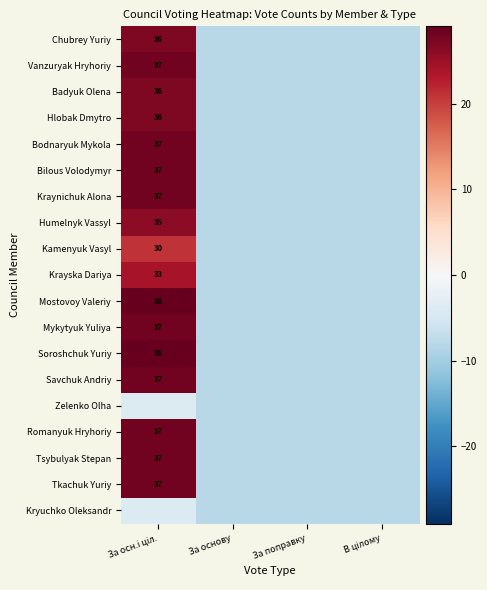

Is it true that Humelnyk Vassyl equals -10.7 at За поправку?

False